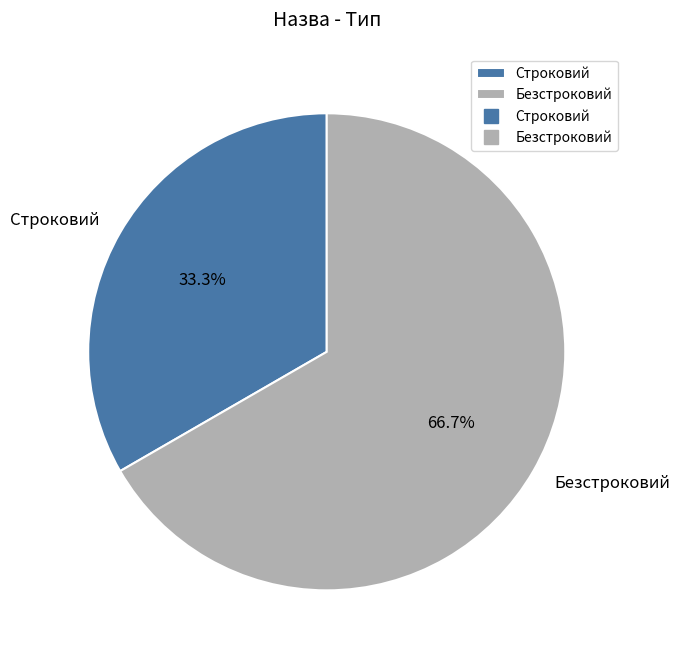

To the nearest percent, what portion does Безстроковий represent?

67%